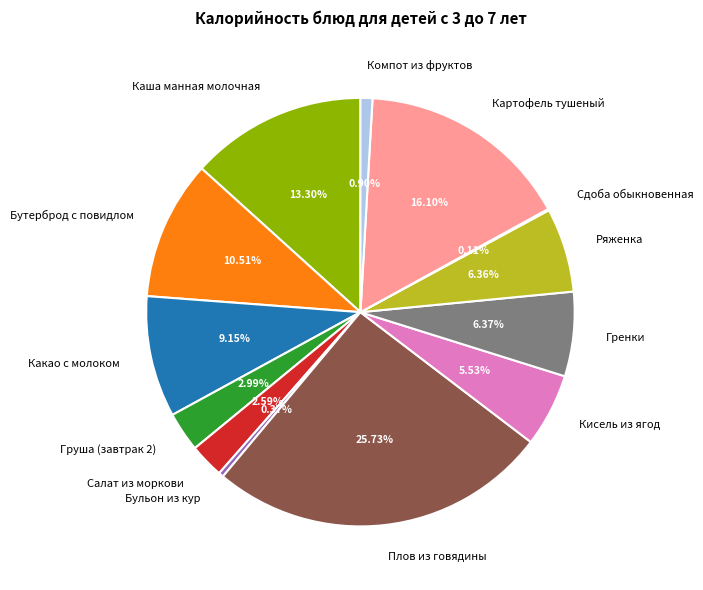

To the nearest percent, what is the average slice percentage?

8%